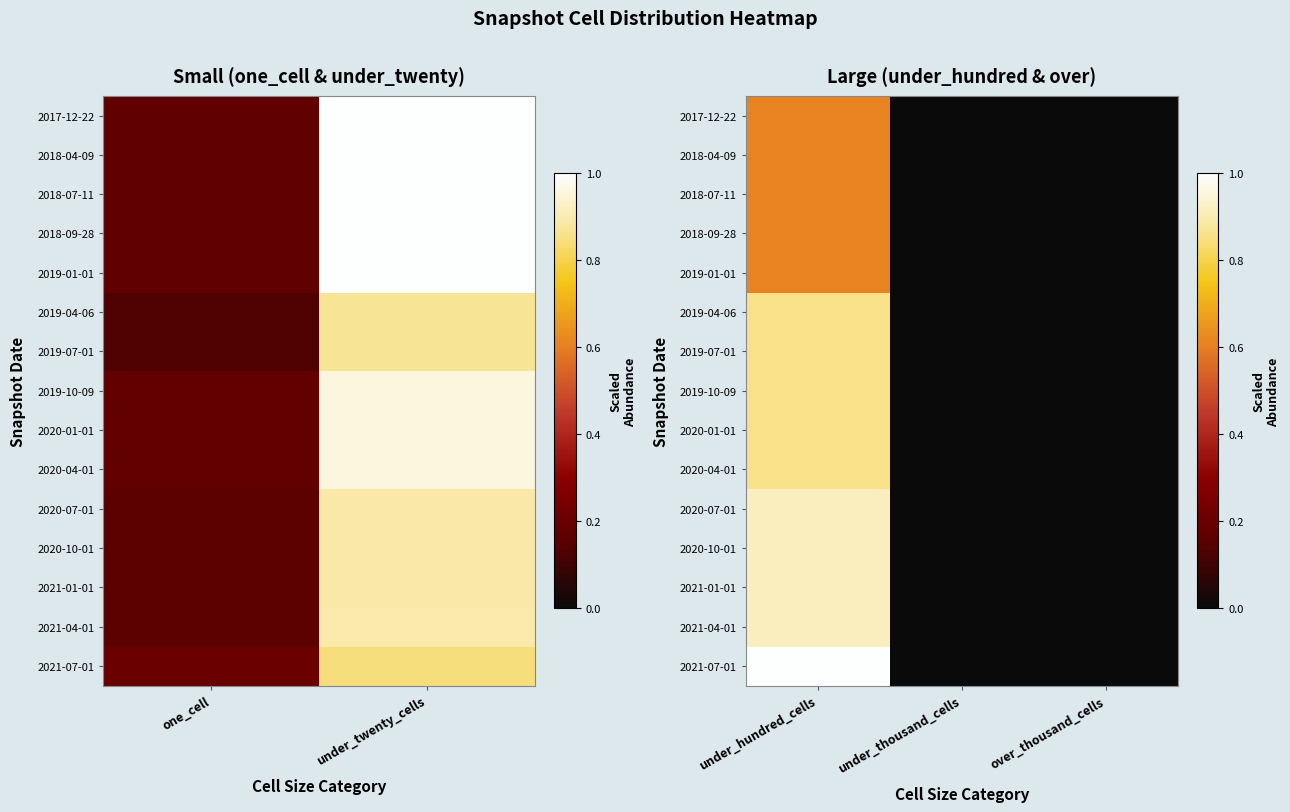

True or false: 2020-07-01 has a value of 0.0 at over_thousand_cells.

True